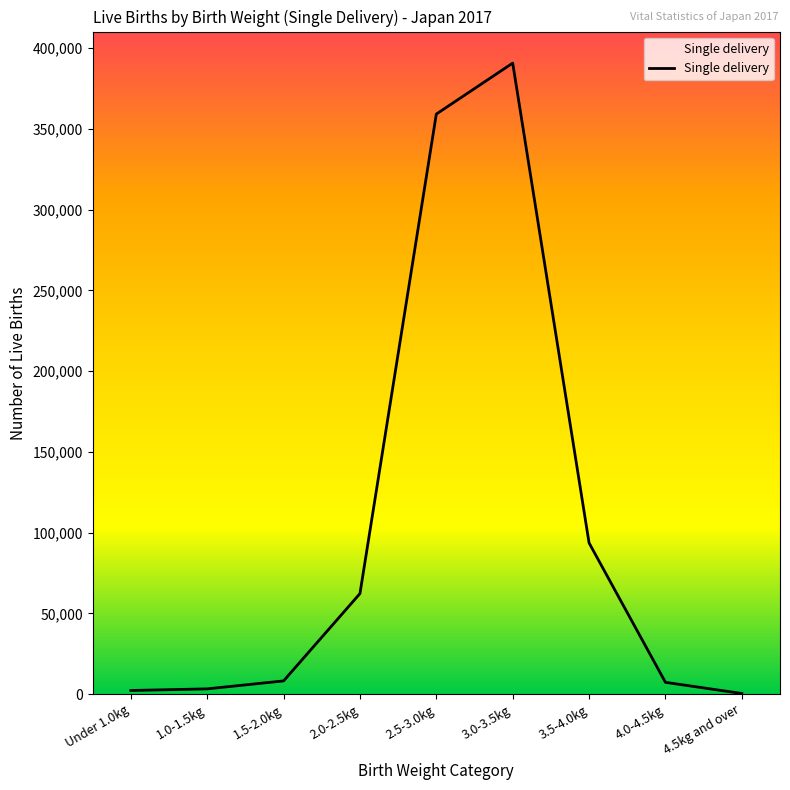

Which label corresponds to the largest value in the chart?

3.0-3.5kg